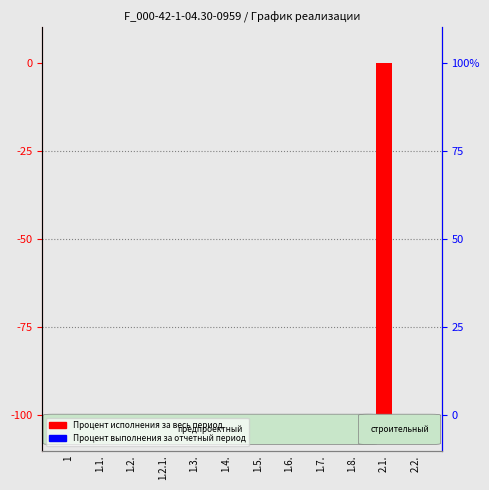

List the labels in order of Процент исполнения за весь период value, smallest first.

2.1., 1, 1.1., 1.2., 1.2.1., 1.3., 1.4., 1.5., 1.6., 1.7., 1.8., 2.2.